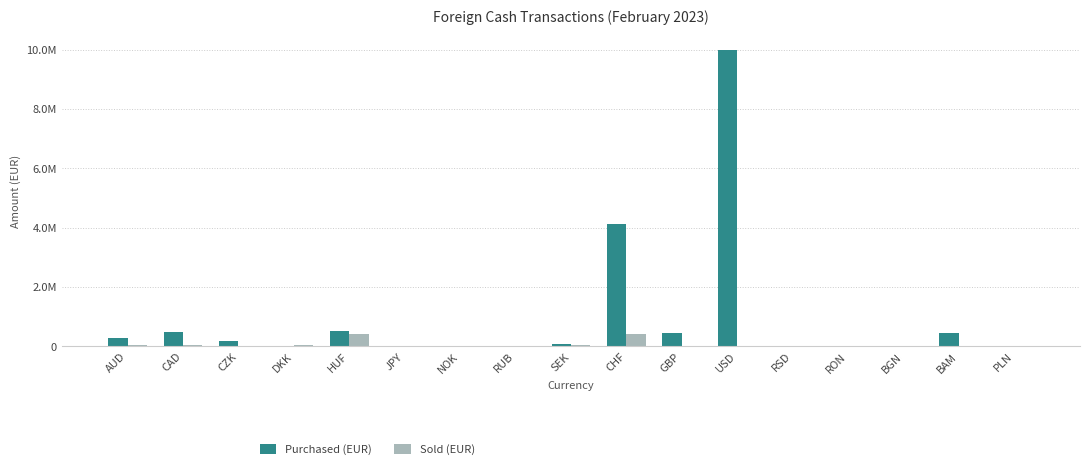

Reading left to right, transcribe all the data shown in this chart.

Purchased (EUR): AUD=294857	CAD=473353	CZK=180012	DKK=15923	HUF=524176	JPY=8263	NOK=30653	RUB=182	SEK=100589	CHF=4128133	GBP=469175	USD=9982021	RSD=11296	RON=2687	BGN=997	BAM=460624	PLN=19177
Sold (EUR): AUD=58318	CAD=38796	CZK=11020	DKK=47393	HUF=405056	JPY=3643	NOK=10027	RUB=93	SEK=36668	CHF=428136	GBP=0	USD=0	RSD=0	RON=0	BGN=0	BAM=0	PLN=0